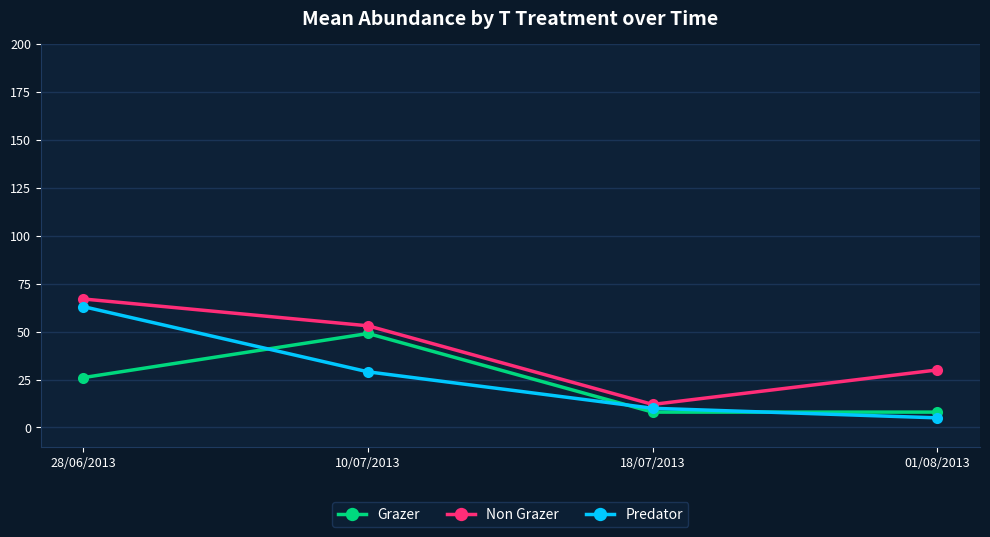

How many values in the Non Grazer series are below 53?

2